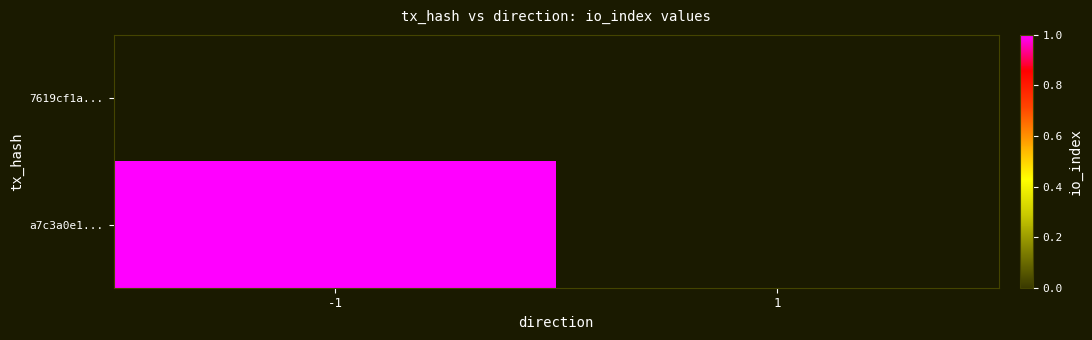

Which has a higher value, 1 or -1?

-1